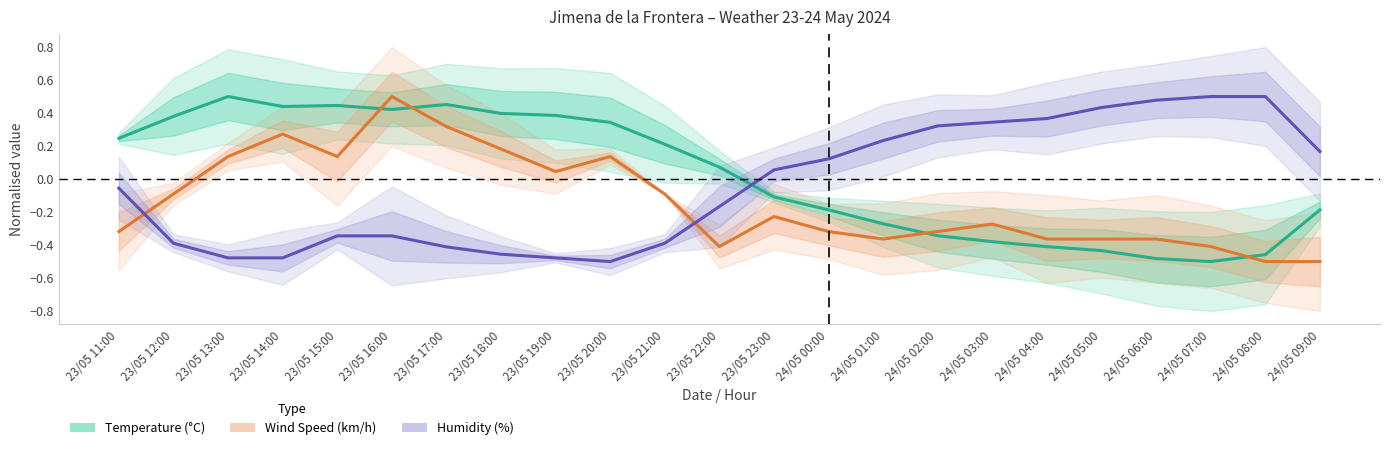

What is the difference between the highest and lowest values at 23/05 17:00?

0.9